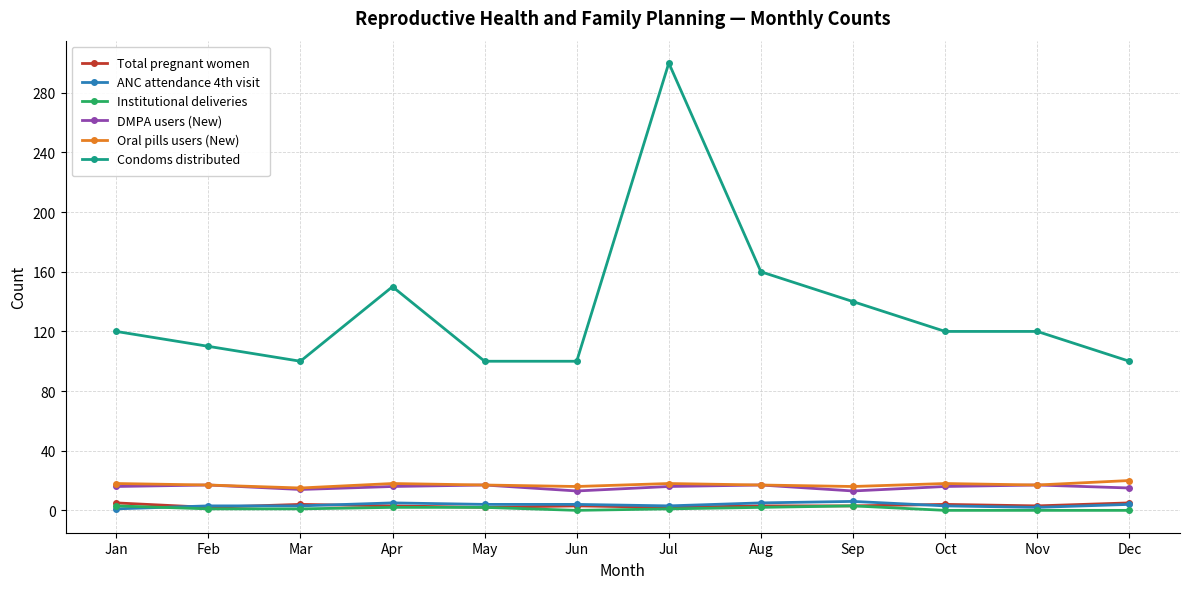

True or false: Total pregnant women and Condoms distributed intersect in this chart.

False